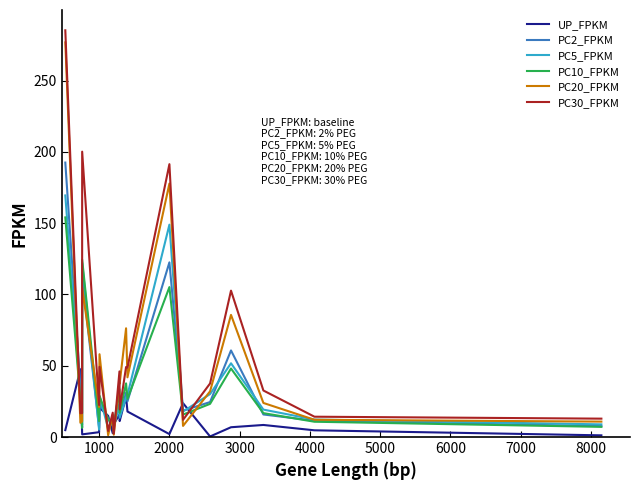

Does the chart display data point markers on the line(s)?

No